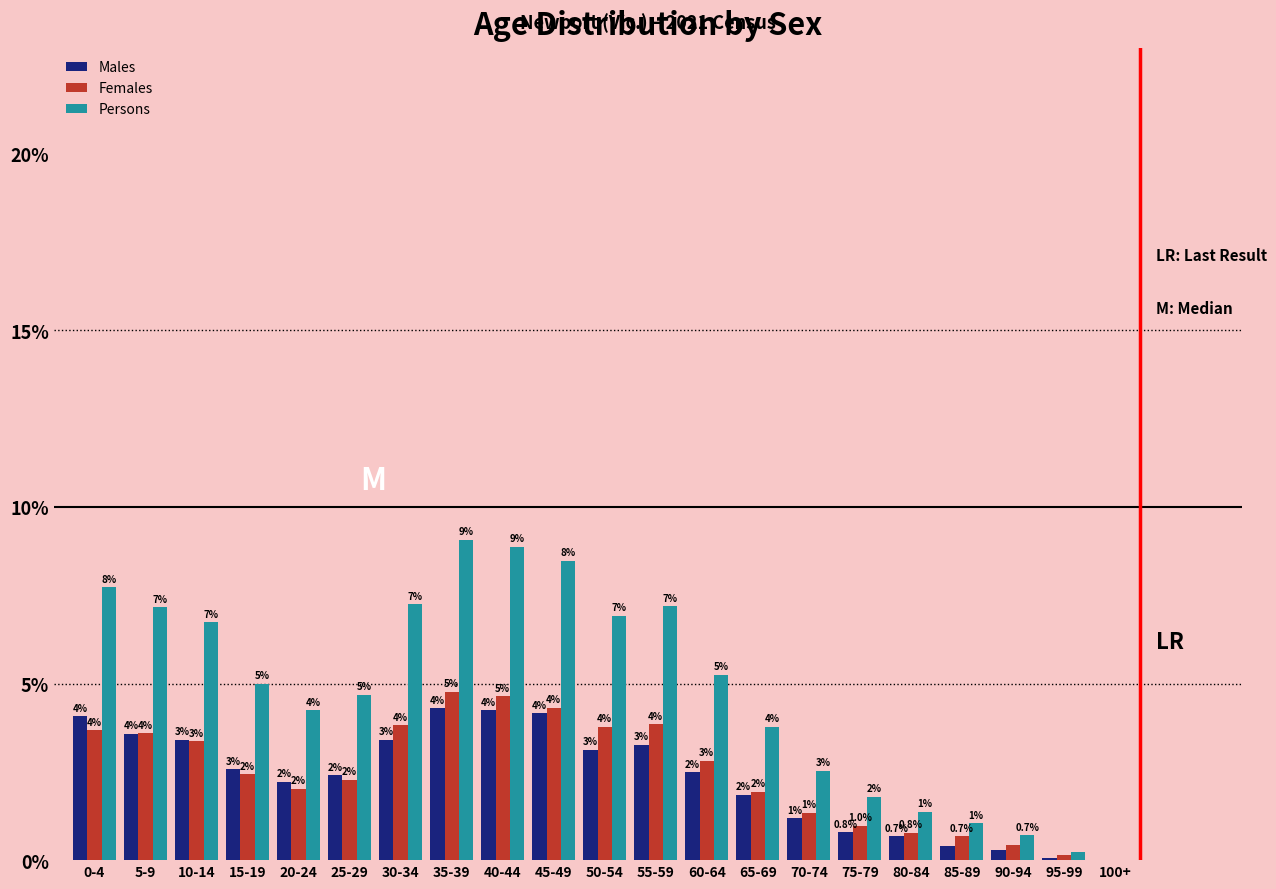

Are the bars grouped side by side (vs. stacked)?

Yes